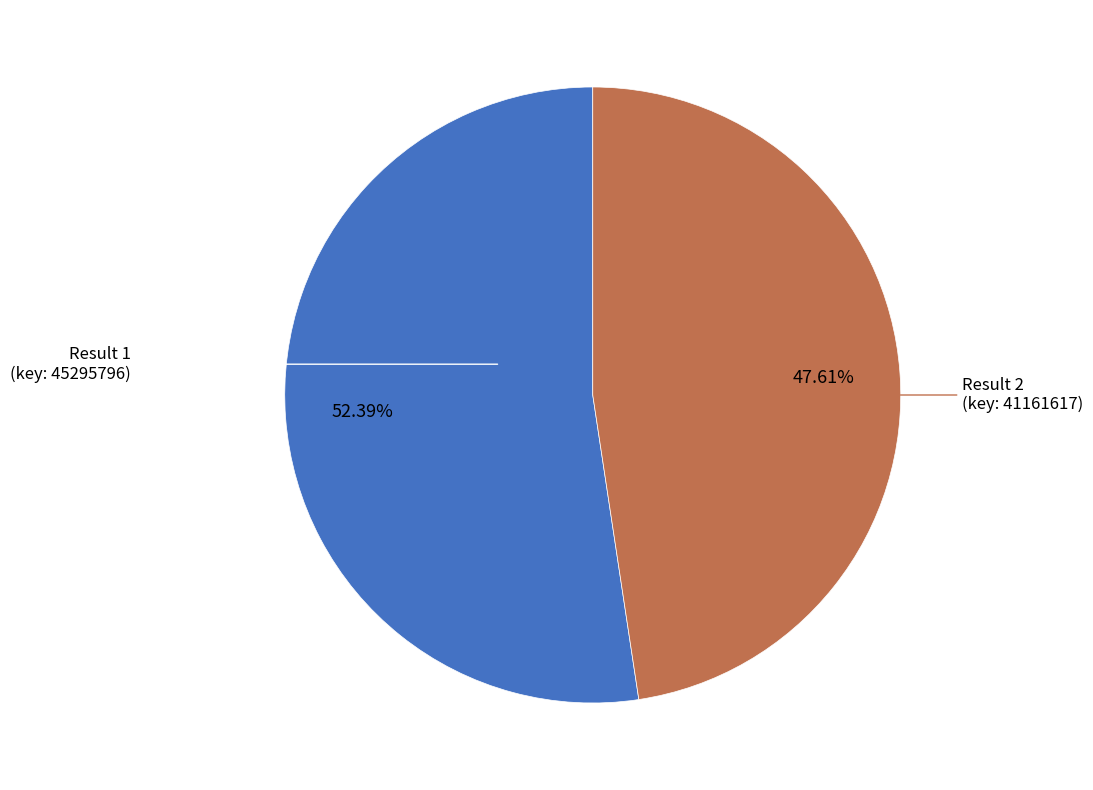

Does any single category account for the majority?

Yes